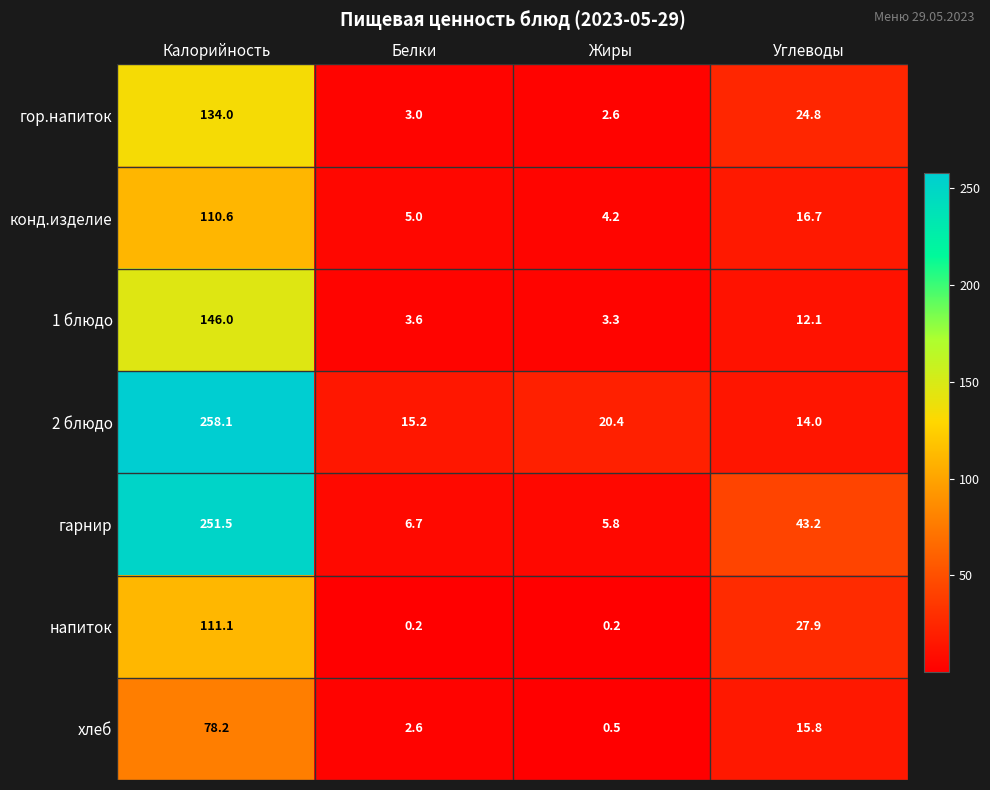

Which category has the highest value across all series?

Калорийность